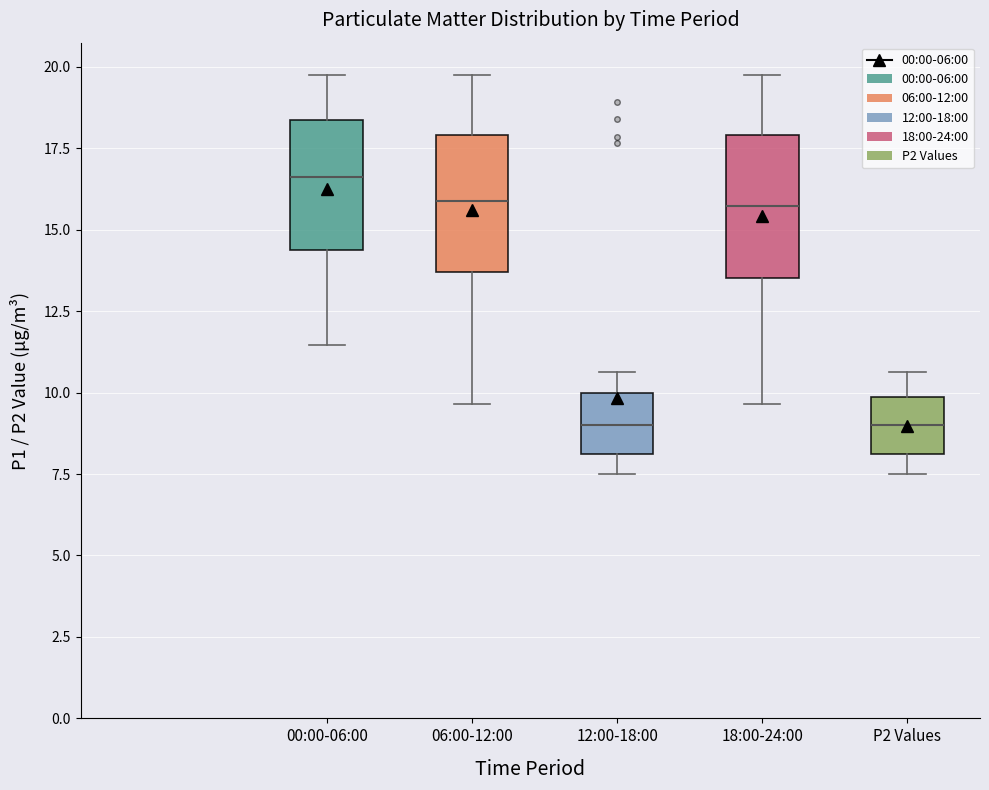

Reading left to right, read every box against the y-axis: the position of its median line, the range the box covers, and the ends of its whiskers. The values are not printed on the chart, so give them approximately, as read against the axis.

00:00-06:00: median 16.5, box 14.5 to 18.5, whiskers 11.5 to 20.0
06:00-12:00: median 16.0, box 13.5 to 18.0, whiskers 9.5 to 20.0
12:00-18:00: median 9.0, box 8.0 to 10.0, whiskers 7.5 to 10.5
18:00-24:00: median 15.5, box 13.5 to 18.0, whiskers 9.5 to 20.0
P2 Values: median 9.0, box 8.0 to 10.0, whiskers 7.5 to 10.5